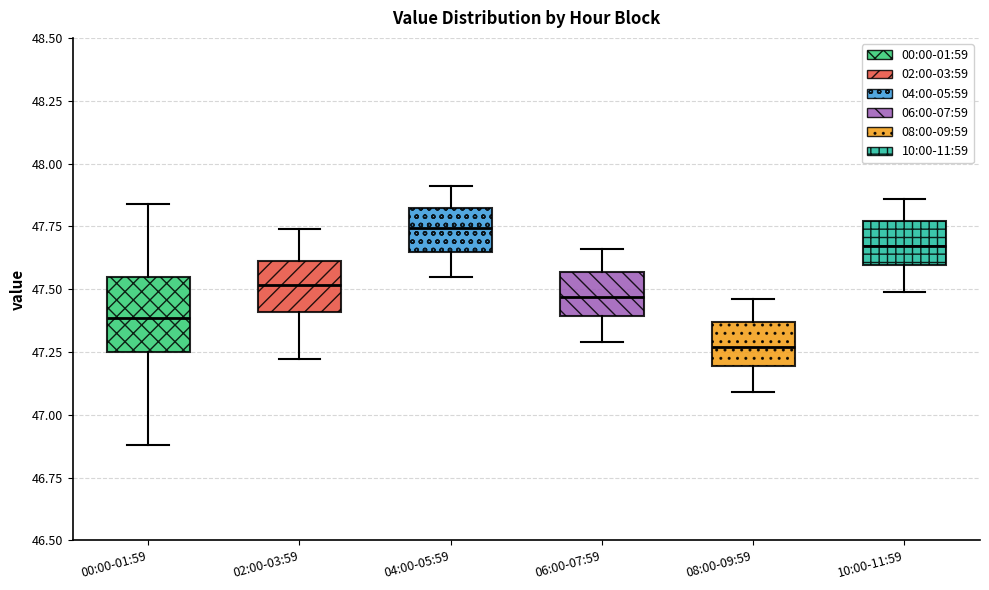

Comparing the boxes themselves (not the whiskers), which one is the tallest?

00:00-01:59